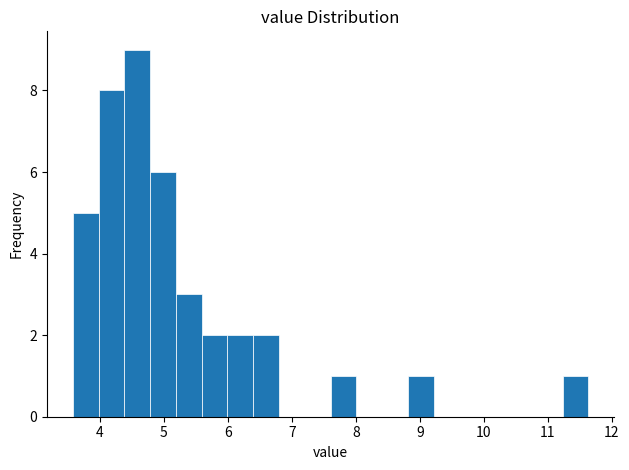

Reading left to right, list every bar in this chart as the range it spans on the x-axis followed by its height. Neither the bar edges nor the heights are printed on the chart, so give them approximately, as read against the axes.

3.6 to 4.0: 5
4.0 to 4.4: 8
4.4 to 4.8: 9
4.8 to 5.2: 6
5.2 to 5.6: 3
5.6 to 6.0: 2
6.0 to 6.4: 2
6.4 to 6.8: 2
6.8 to 7.2: 0
7.2 to 7.6: 0
7.6 to 8.0: 1
8.0 to 8.4: 0
8.4 to 8.8: 0
8.8 to 9.2: 1
9.2 to 9.6: 0
9.6 to 10.0: 0
10.0 to 10.4: 0
10.4 to 10.8: 0
10.8 to 11.2: 0
11.2 to 11.6: 1